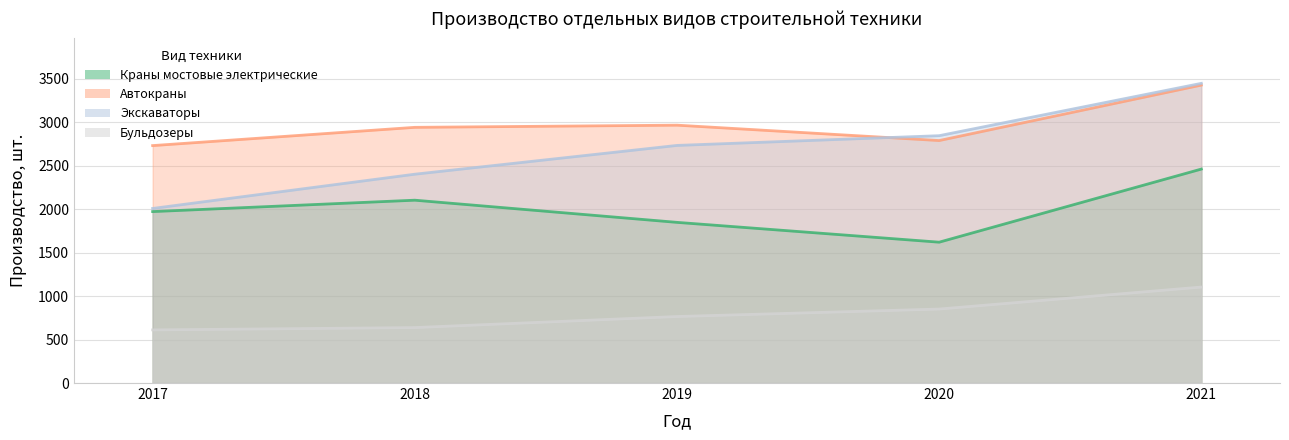

At which category is the sum across all series the highest?

2021